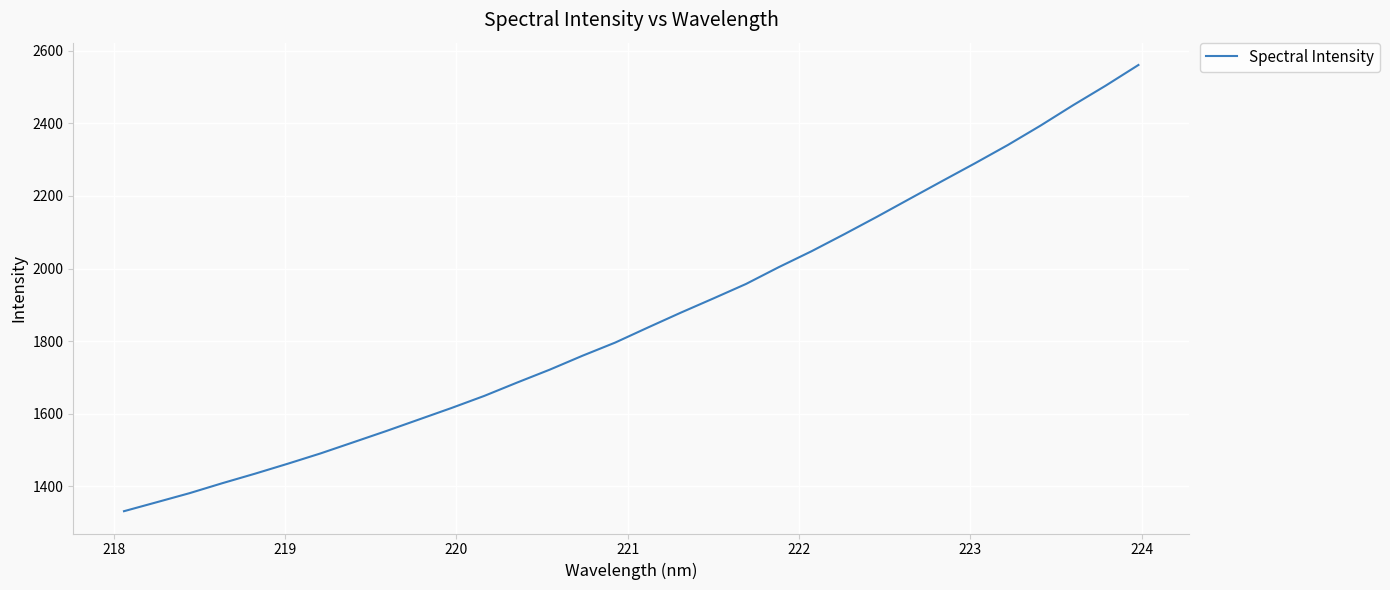

What is the smallest value displayed?

1331.7